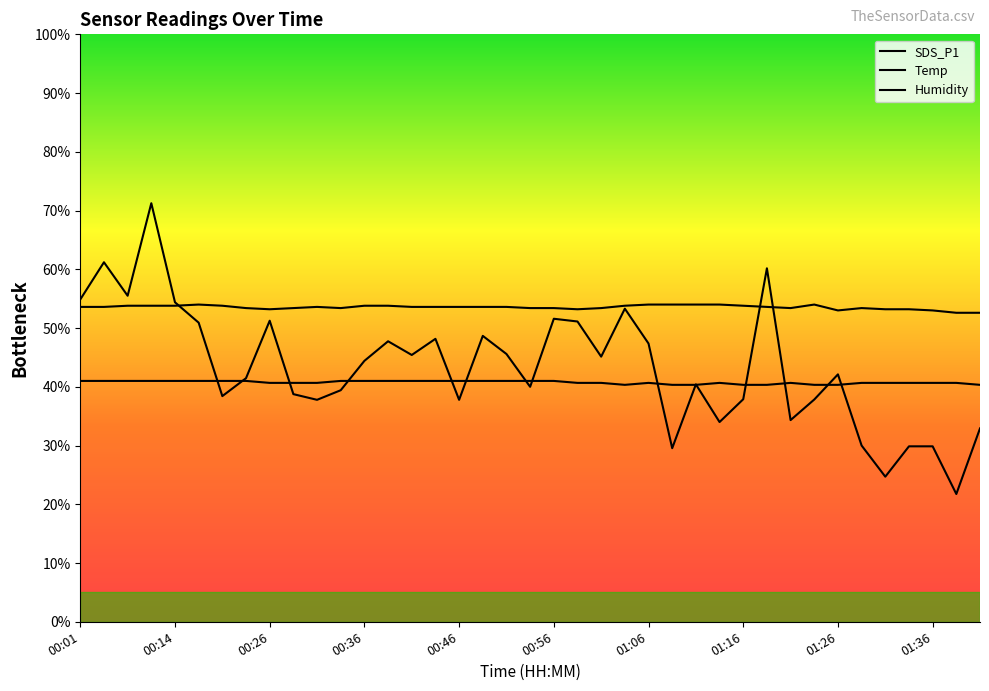

Where is Temp nearest to the value 40?

23